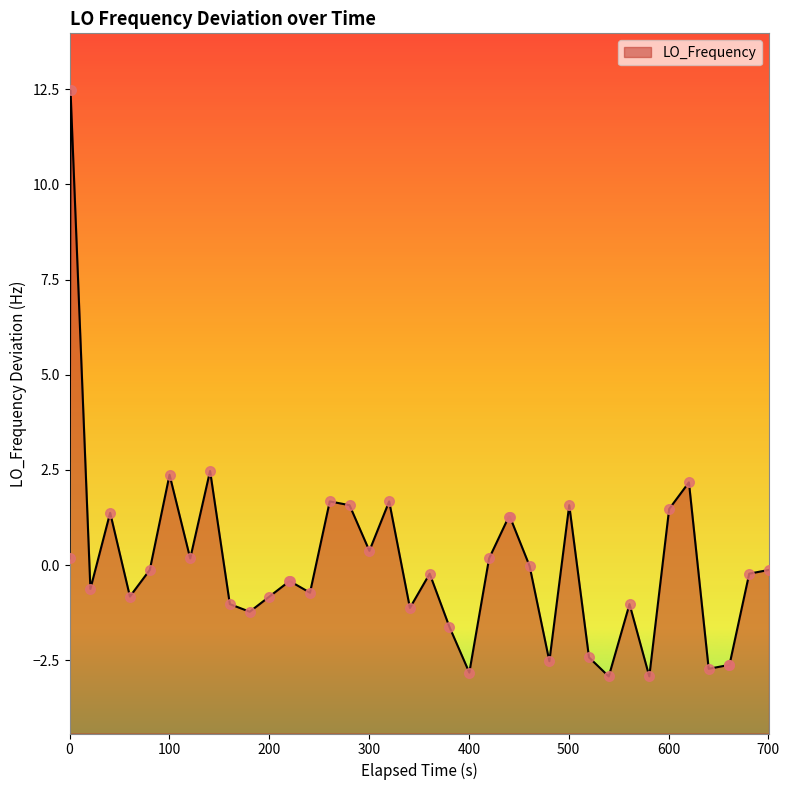

Which has a higher value, 1709327015.2 or 1709327155.9?

1709327015.2